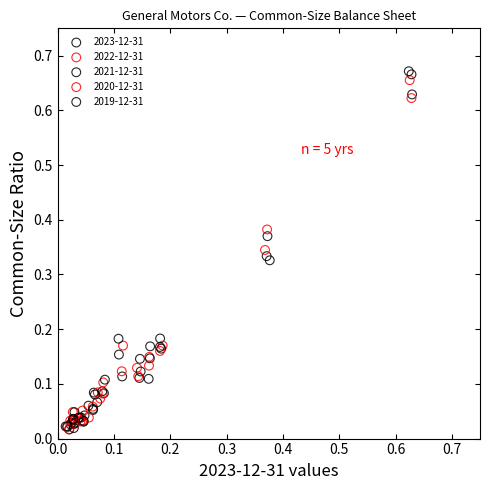

What are all the series names shown in the legend?

2023-12-31, 2022-12-31, 2021-12-31, 2020-12-31, 2019-12-31